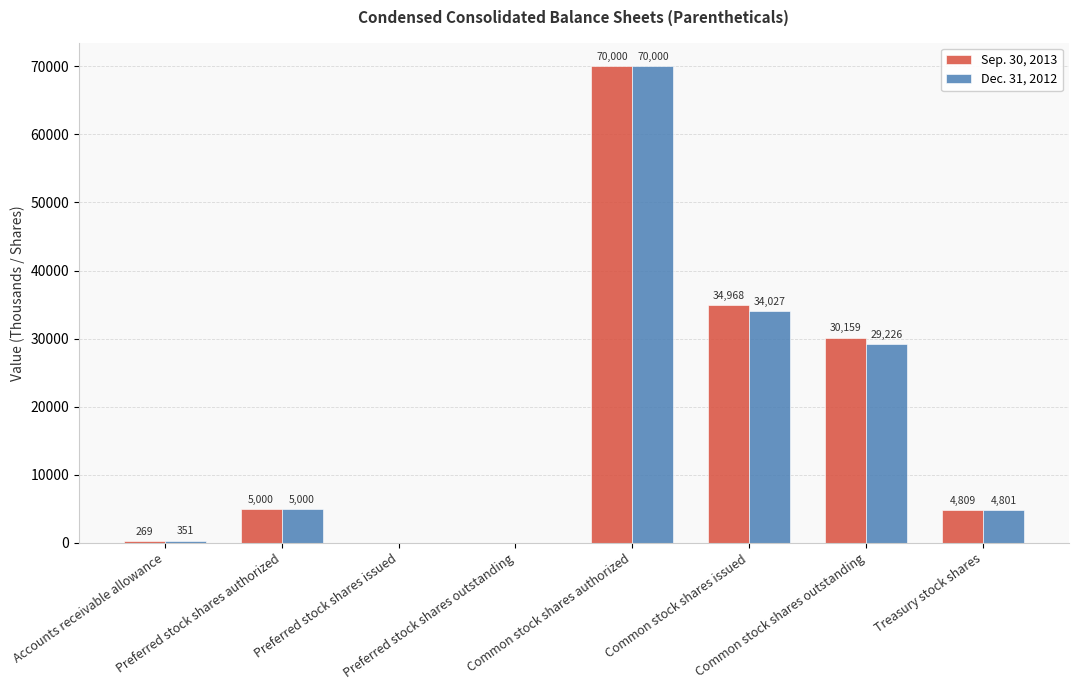

Which series changed the most between Common stock shares issued and Common stock shares outstanding?

Sep. 30, 2013